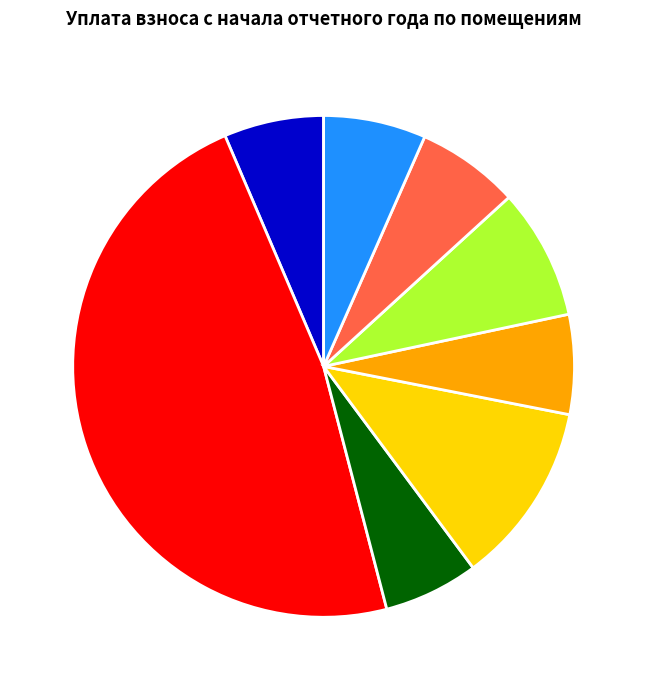

Between 7 and 4, which is larger?

4